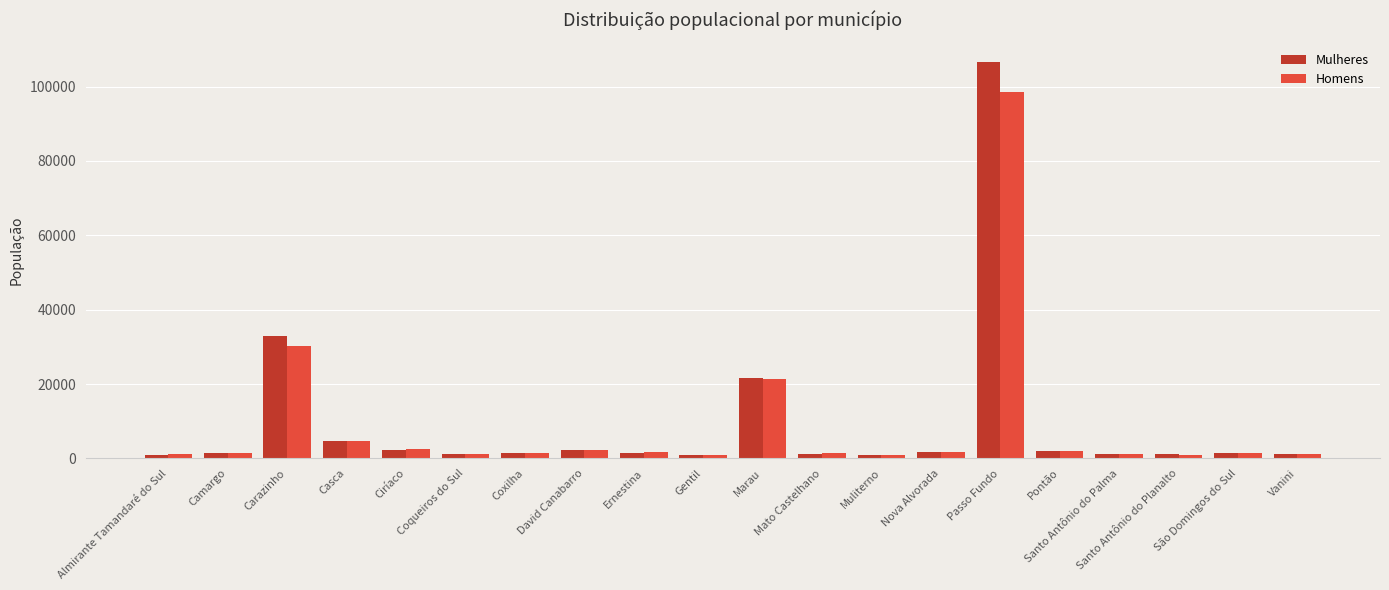

What is the difference between the highest and lowest values at São Domingos do Sul?

47